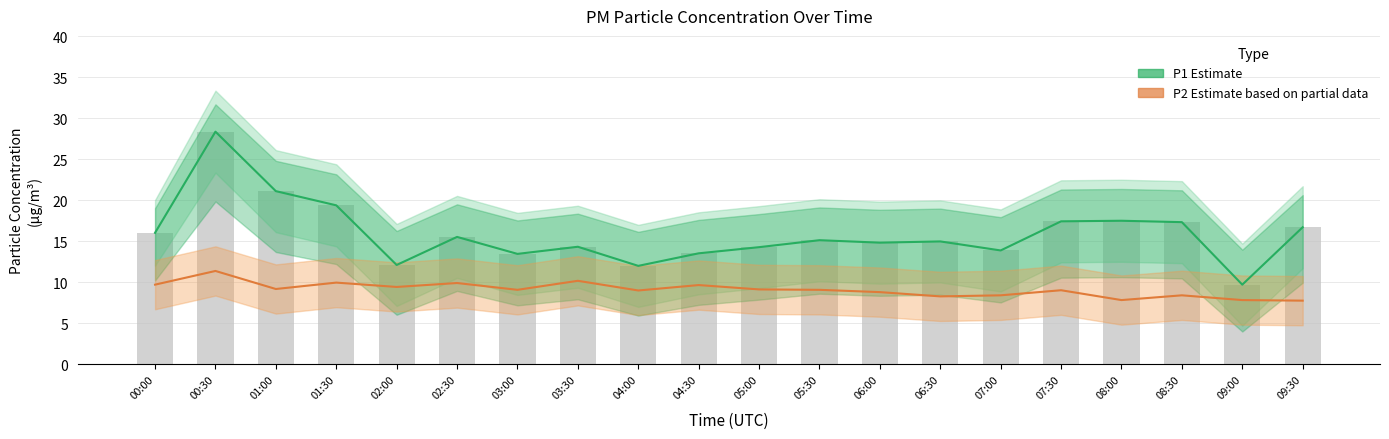

Which category has the highest value across all series?

00:30